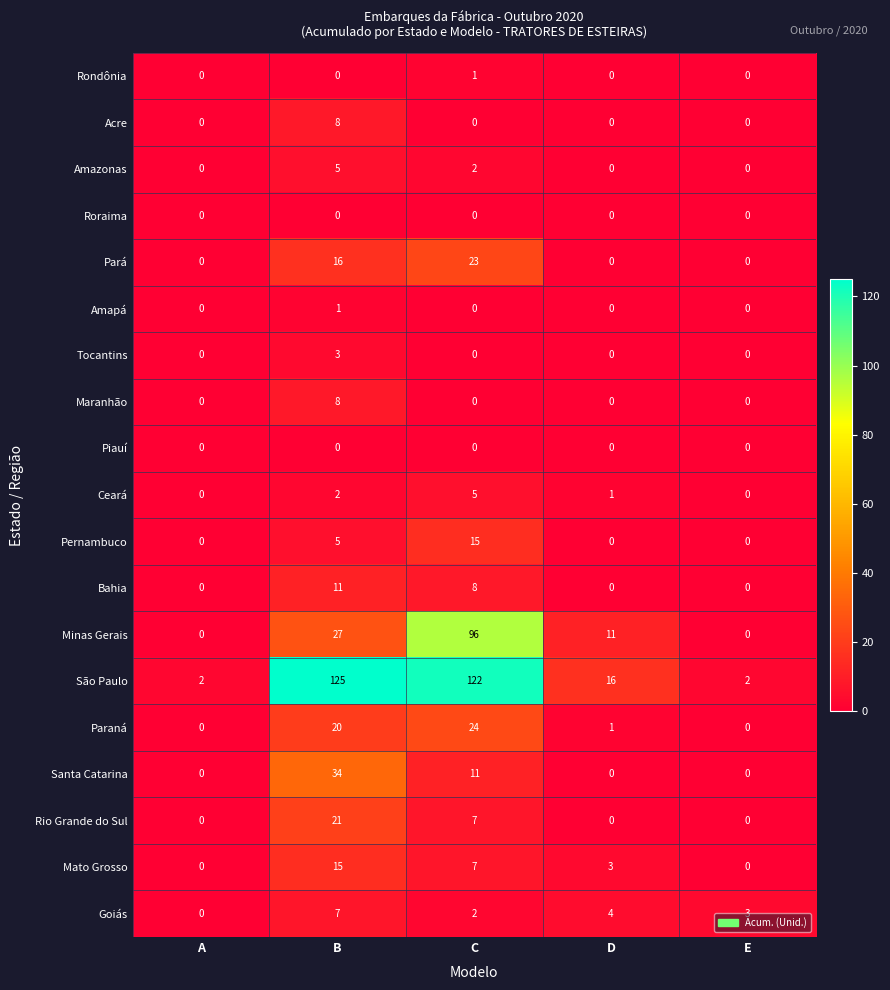

The Maranhão series shows 3 at A. True or false?

False